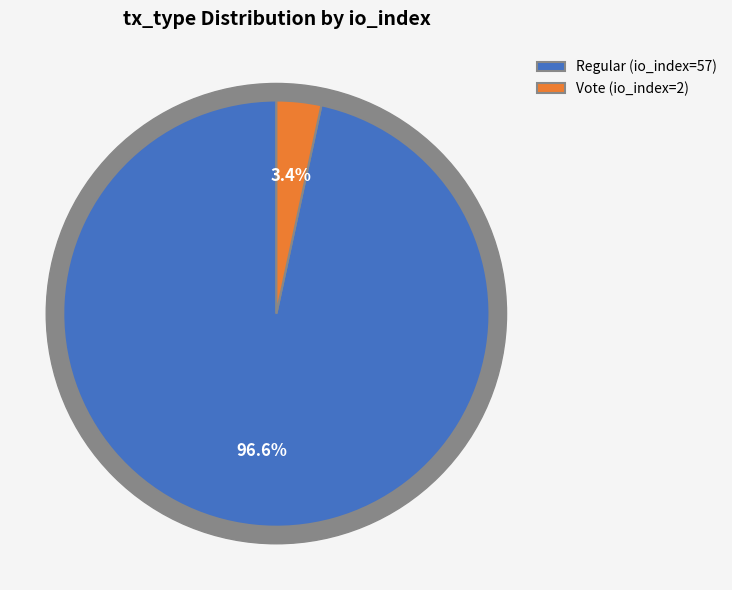

What is the change in value from Regular (io_index=57) to Vote (io_index=2)?

-55